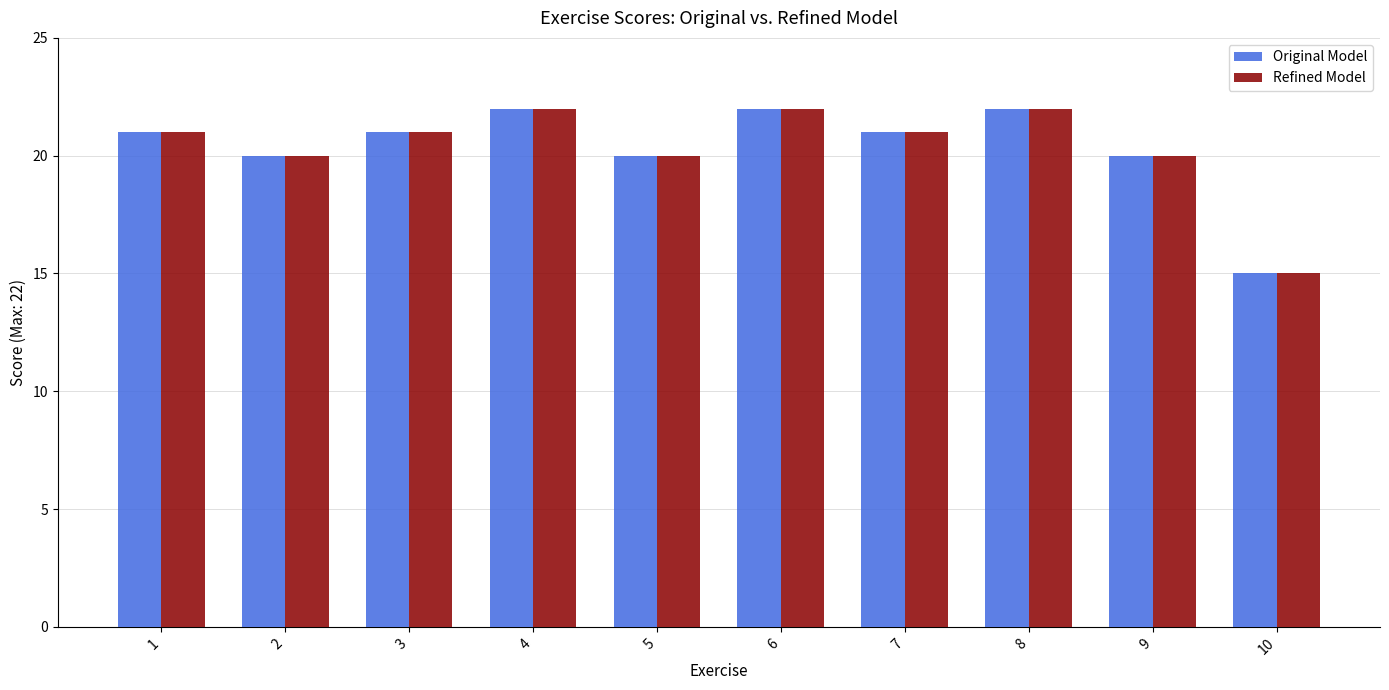

At how many categories does at least one series exceed 19?

9